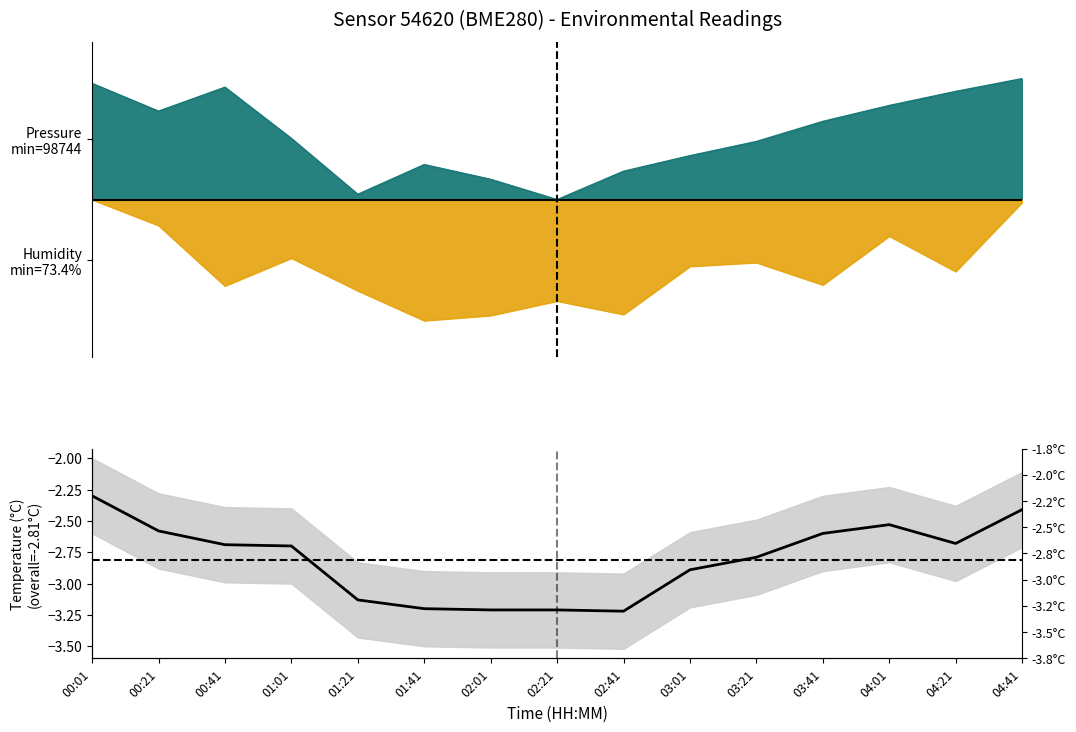

Reading left to right, transcribe all the data shown in this chart.

00:01=-2.3	00:21=-2.6	00:41=-2.7	01:01=-2.7	01:21=-3.1	01:41=-3.2	02:01=-3.2	02:21=-3.2	02:41=-3.2	03:01=-2.9	03:21=-2.8	03:41=-2.6	04:01=-2.5	04:21=-2.7	04:41=-2.4